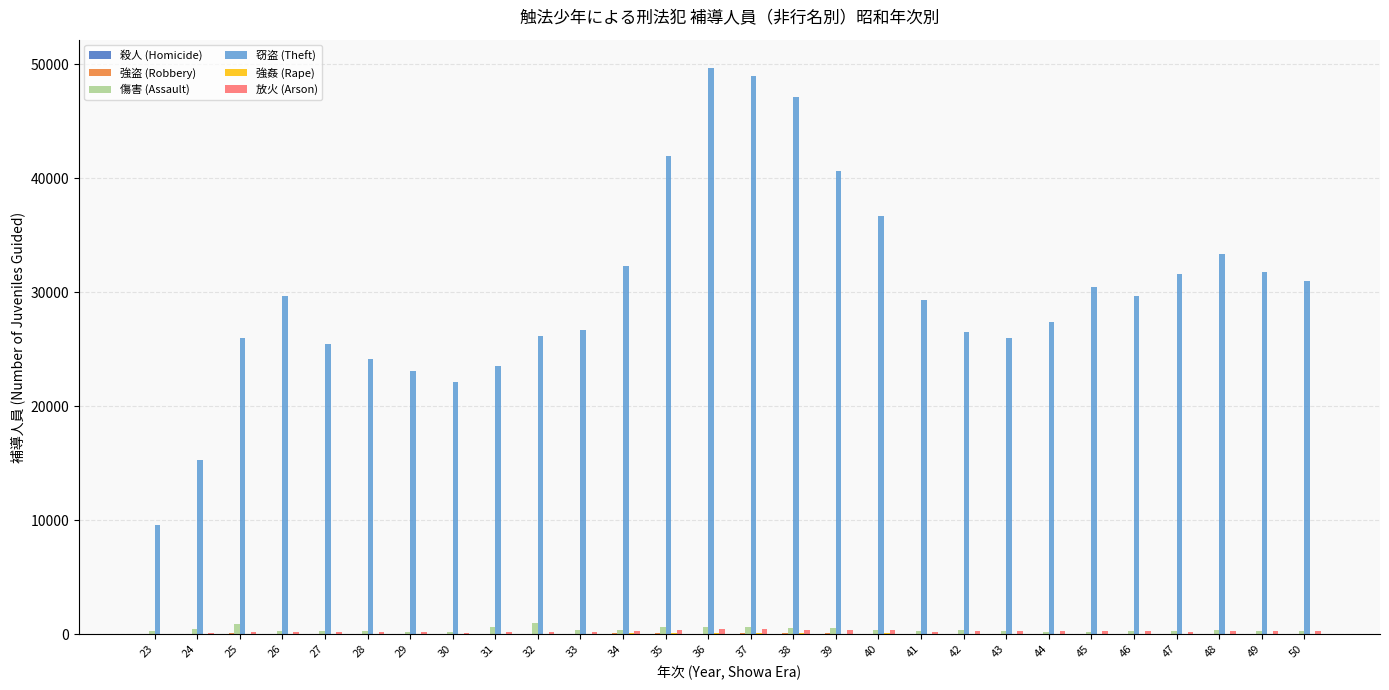

What is the sum of all 傷害 (Assault) values?

11362